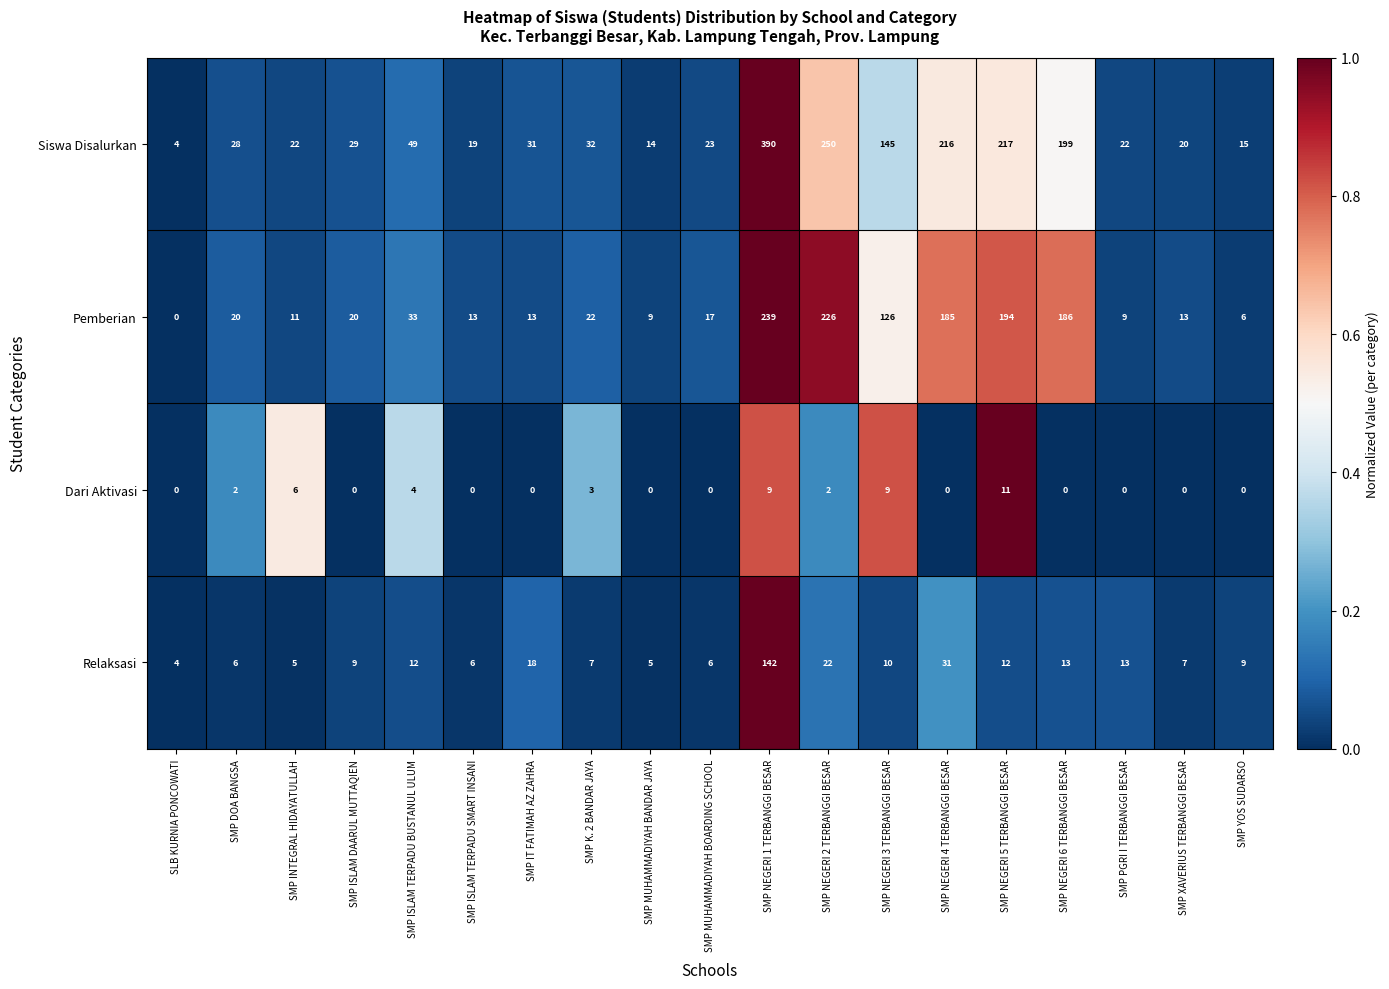

What is the spread (max minus min) of values at SMP MUHAMMADIYAH BOARDING SCHOOL?

23